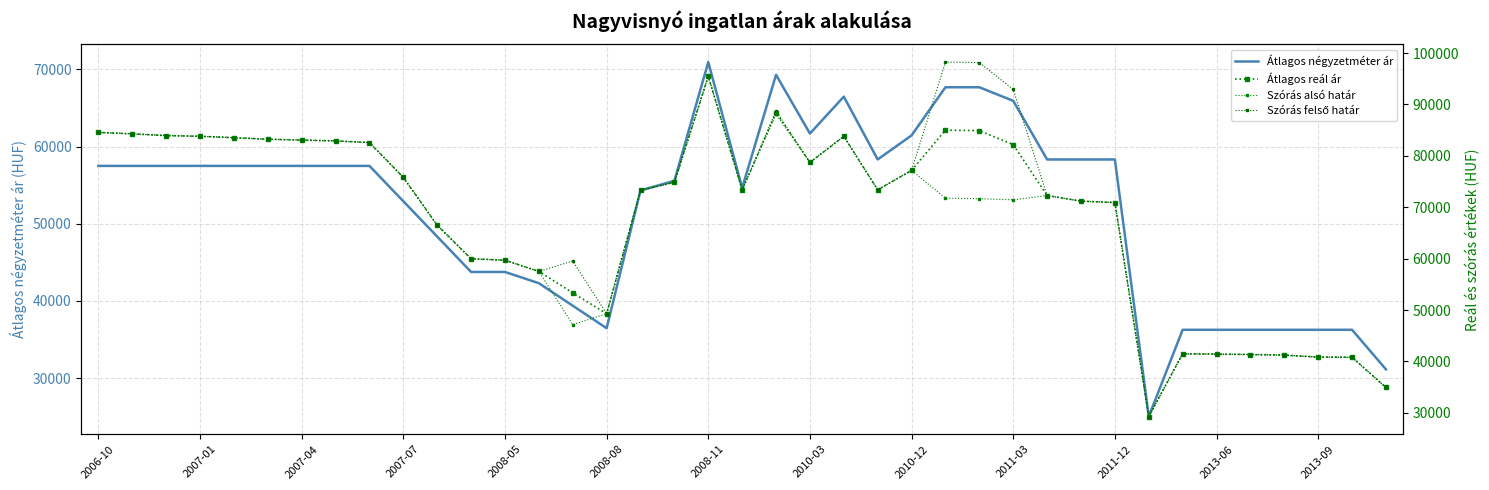

True or false: Átlagos reál ár and Szórás alsó határ intersect in this chart.

False